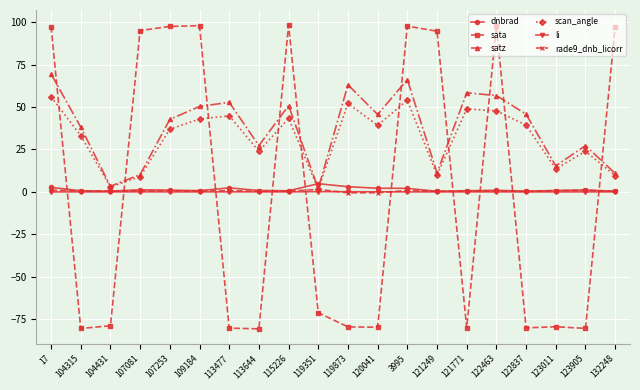

True or false: dnbrad and scan_angle cross at least once.

True